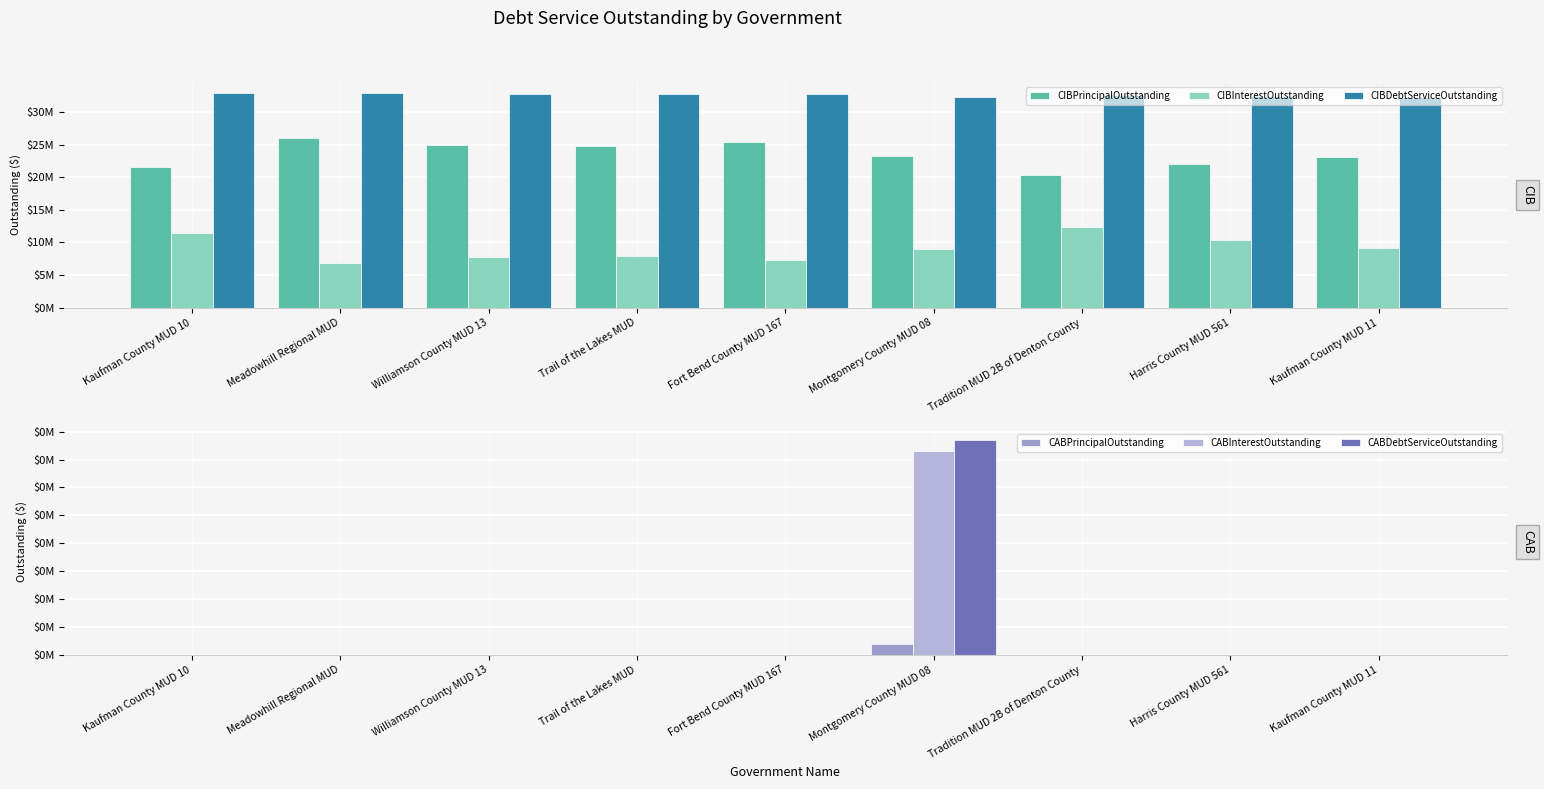

What is the maximum value for CIBPrincipalOutstanding?

26050000.0